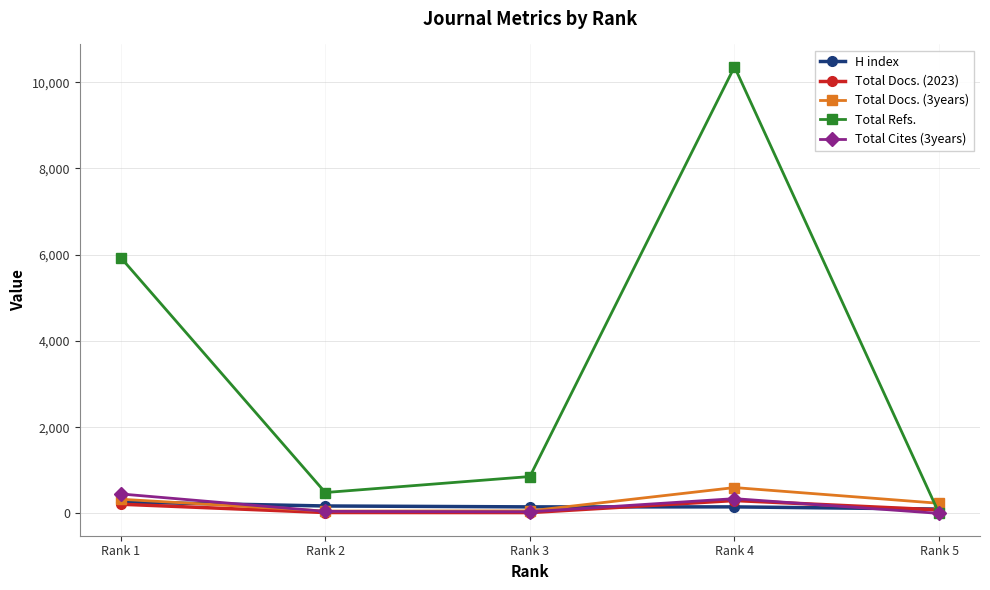

Which series has the largest total across all categories?

Total Refs.